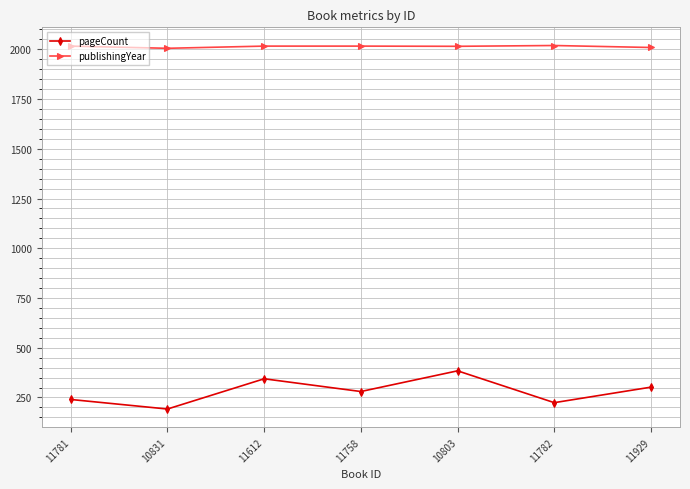

At which label does pageCount first exceed 280?

11612